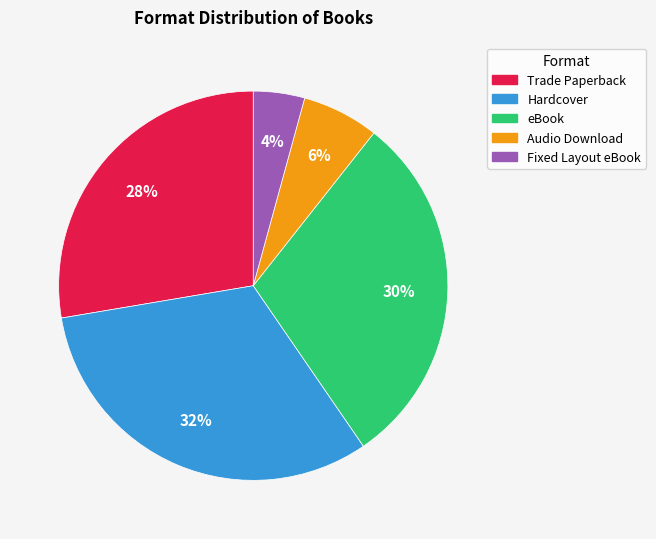

Rank the categories by value from lowest to highest.

Fixed Layout eBook, Audio Download, Trade Paperback, eBook, Hardcover